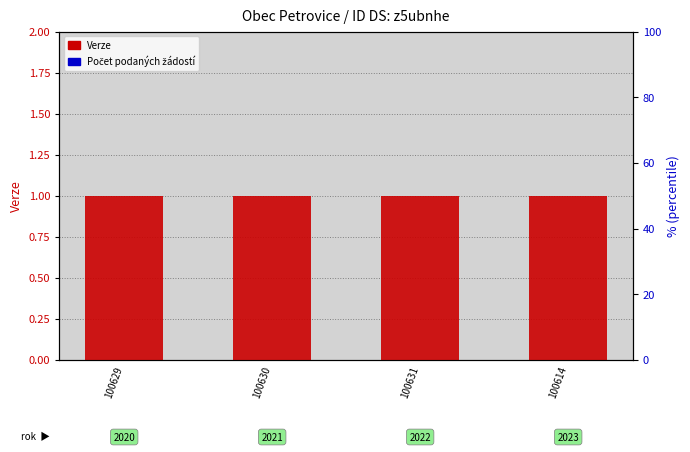

Does the chart contain stacked bars?

No